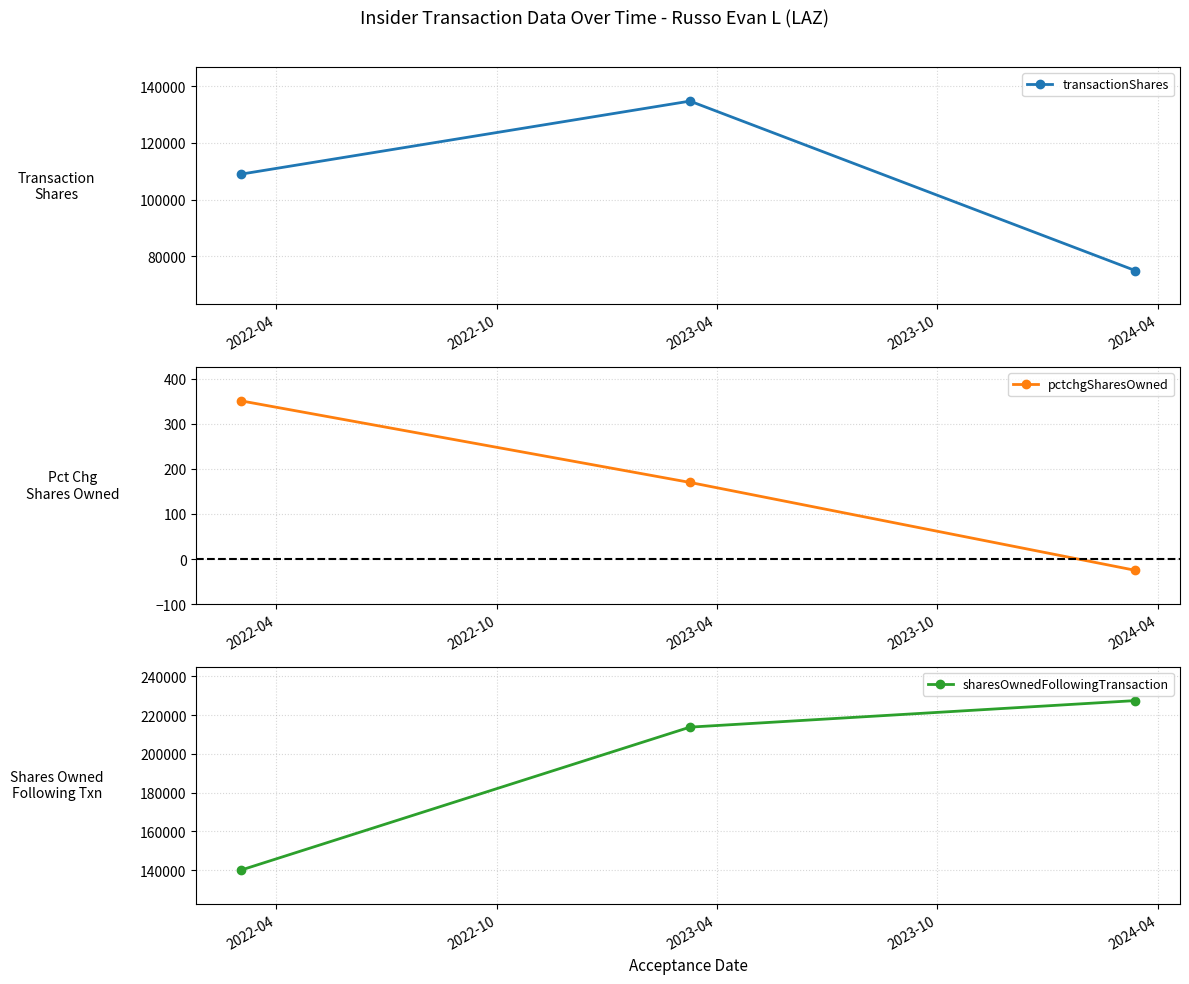

At 2022-04, list the series in order from largest to smallest.

sharesOwnedFollowingTransaction, transactionShares, pctchgSharesOwned